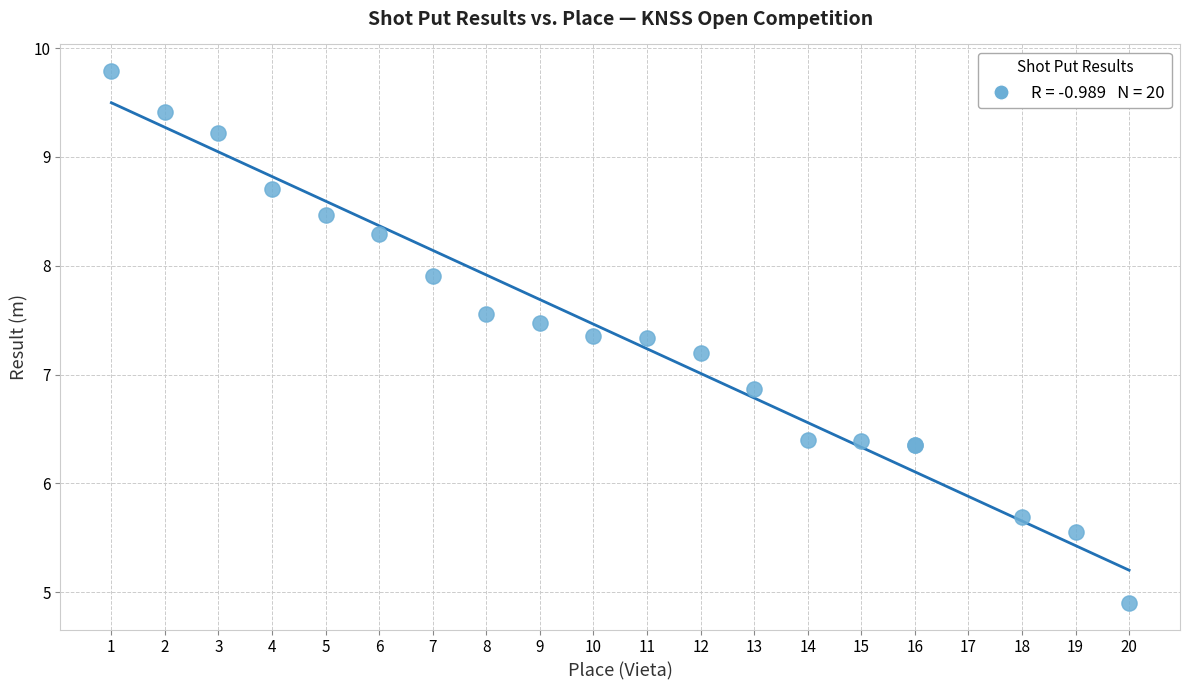

What Y value in the scatter plot is closest to 7?

6.9